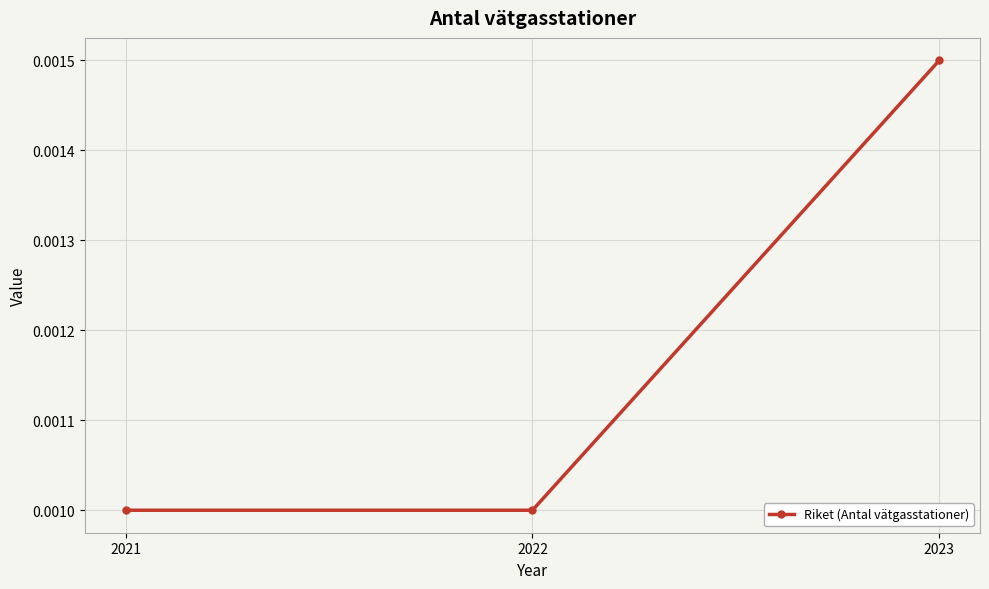

How many values are between 0 and 1?

3